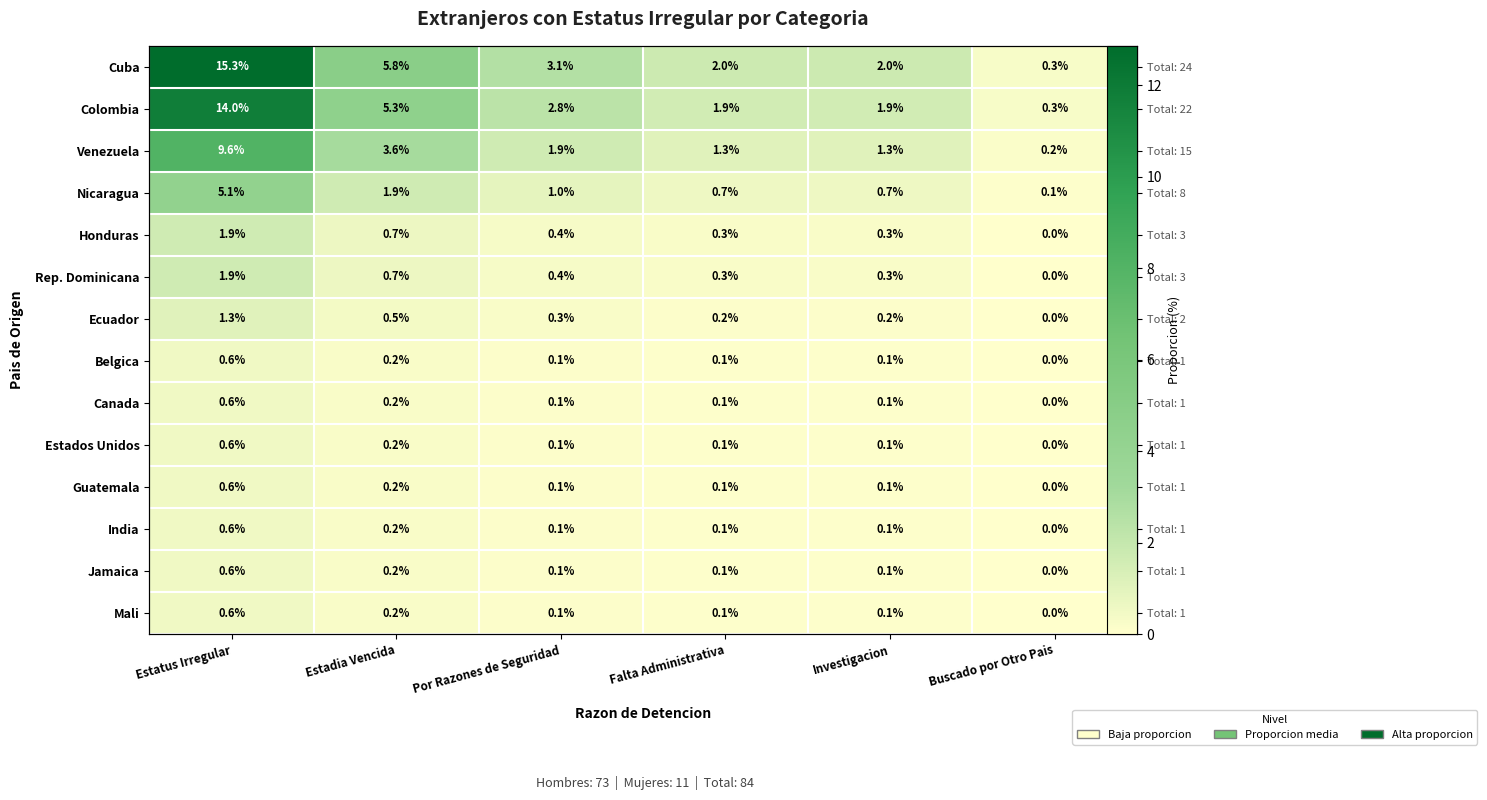

At how many categories does at least one series exceed 0?

6